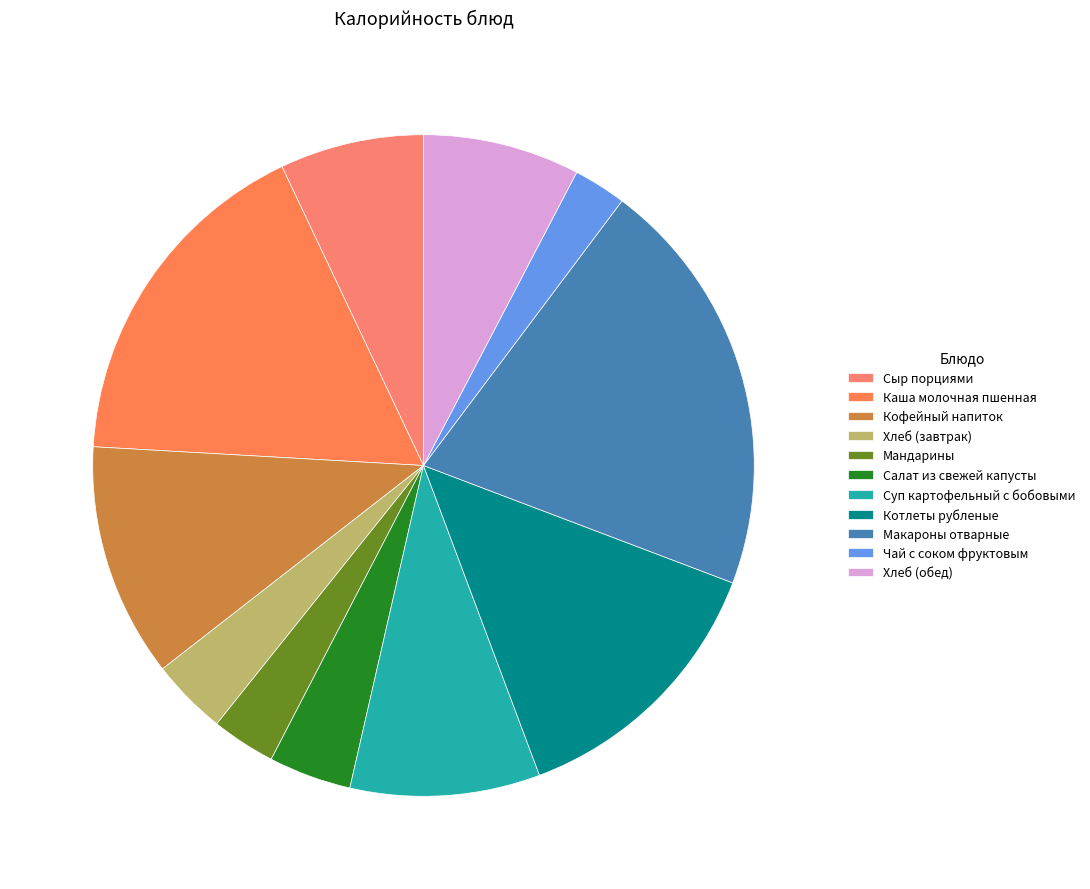

Is Кофейный напиток the majority of the pie?

No